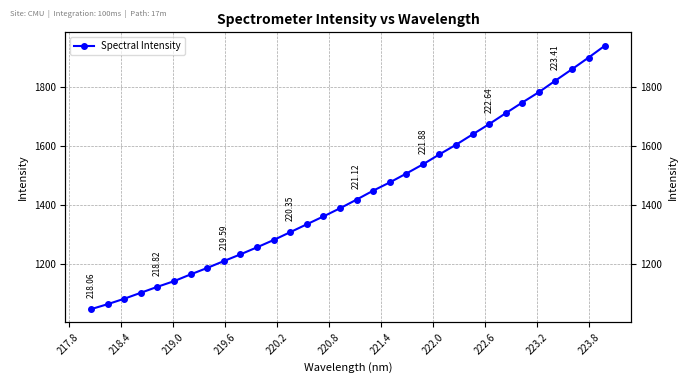

Count the number of data series in this chart.

1